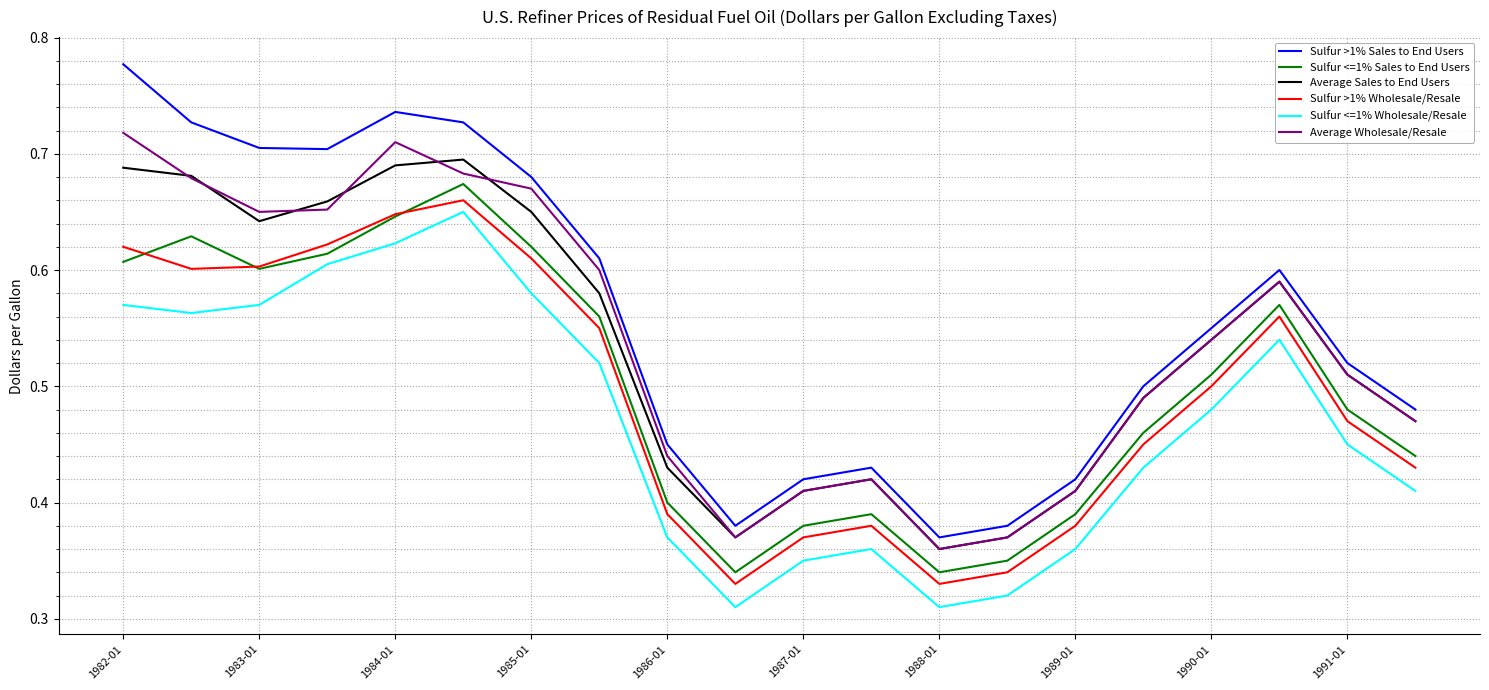

Which series has the largest total across all categories?

Sulfur >1% Sales to End Users